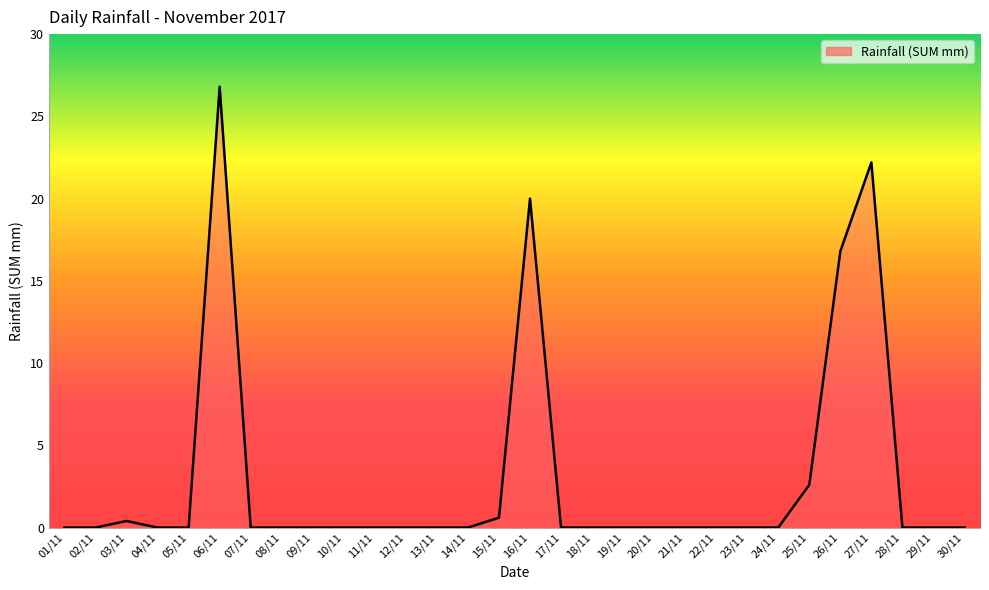

What is the approximate value at 25/11?

2.6